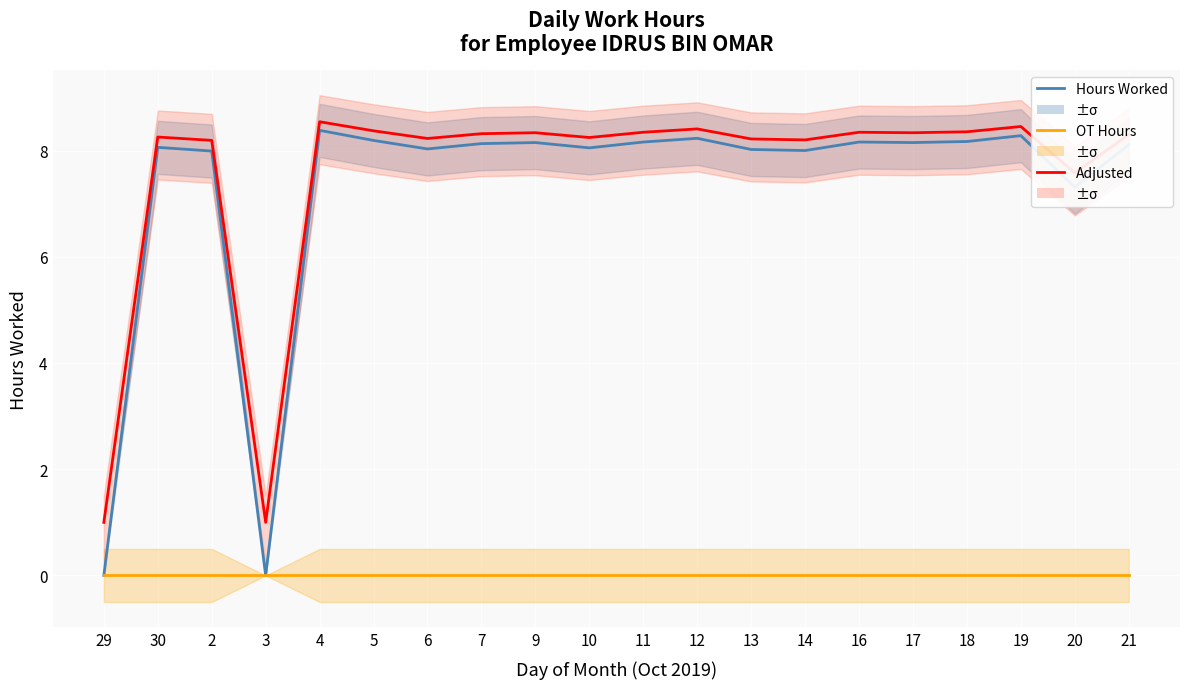

True or false: OT Hours and Adjusted Hours intersect in this chart.

False